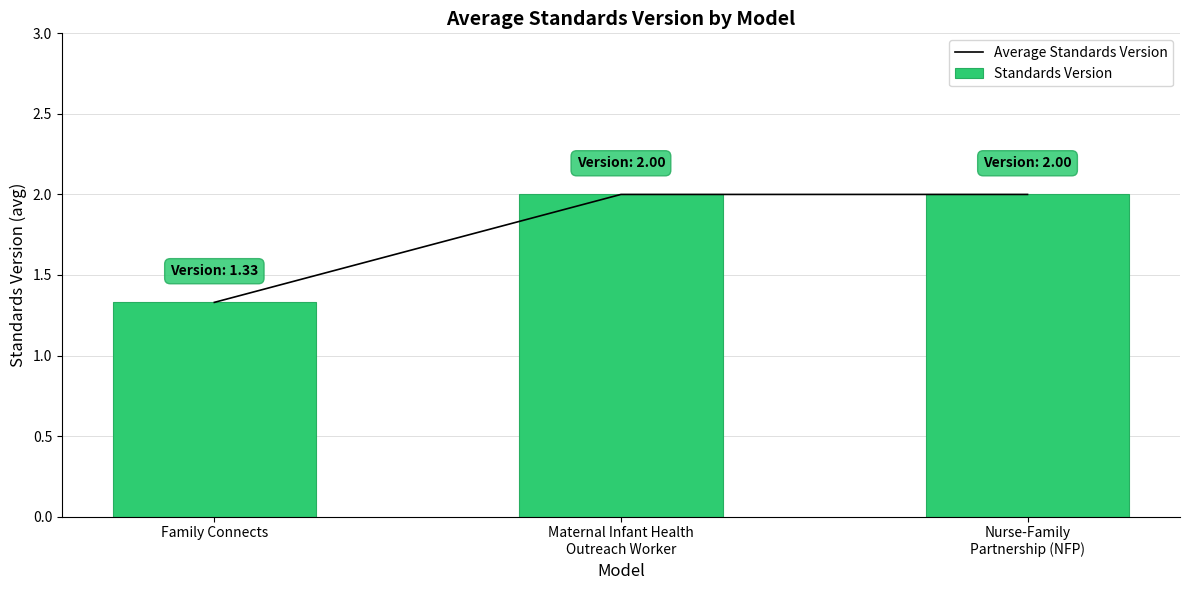

What is the difference between the maximum and minimum values in the Average Standards Version series?

0.7